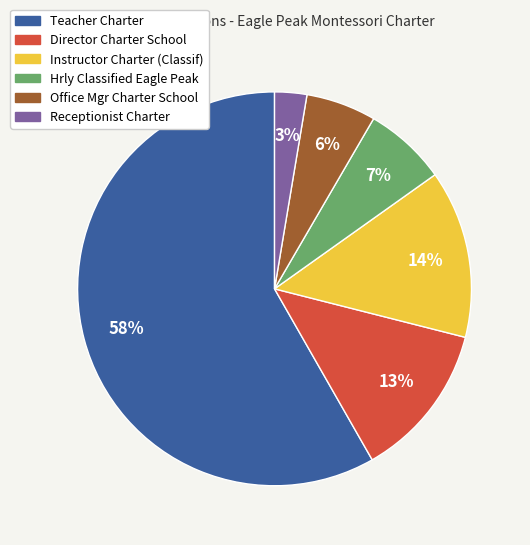

Which has a higher value, Receptionist Charter or Hrly Classified Eagle Peak?

Hrly Classified Eagle Peak